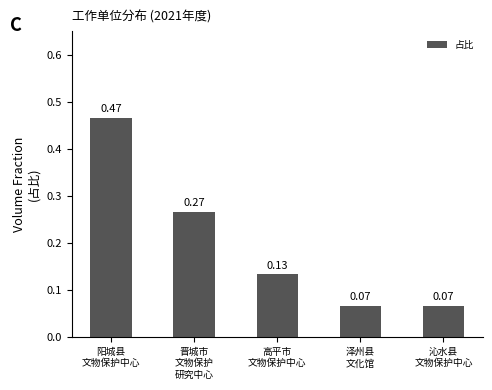

The value at 阳城县
文物保护中心 is 0.2. True or false?

False